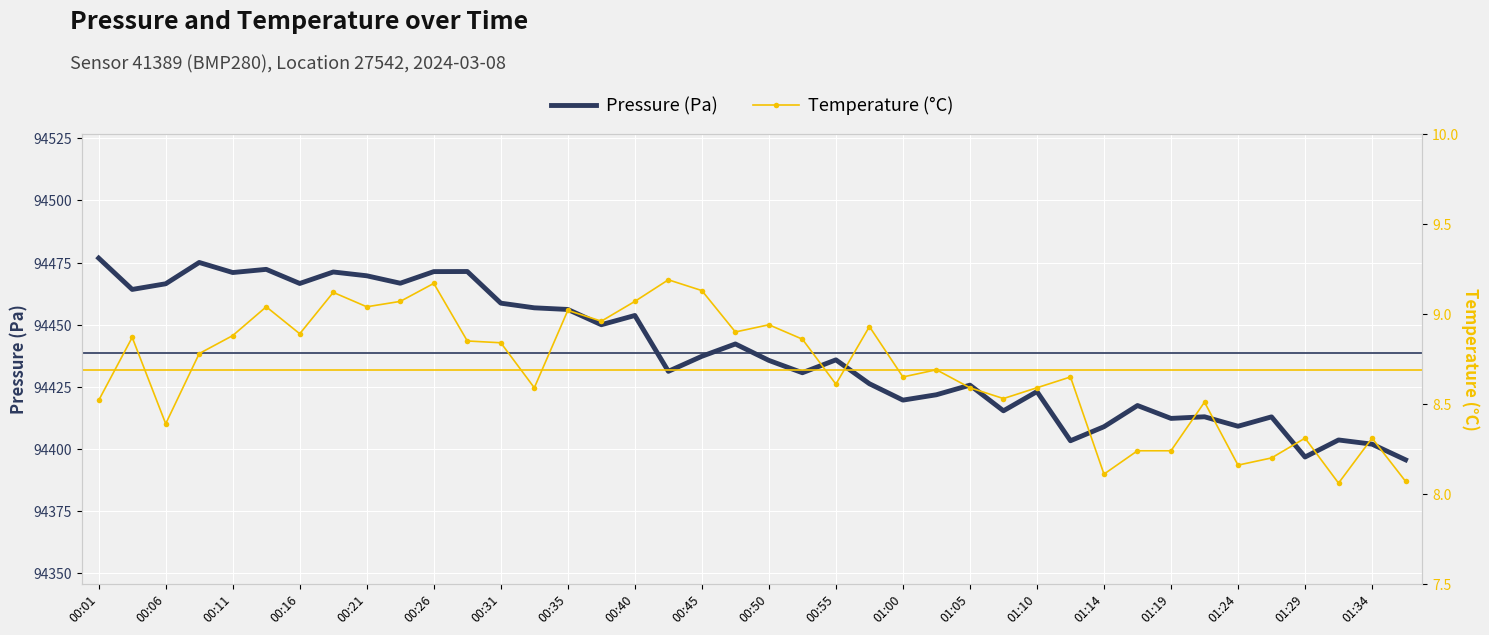

What is the lowest value of the Pressure (Pa) series?

94395.5